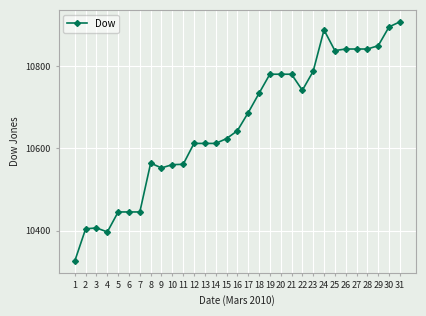

True or false: the data has more than 0 interior local peaks.

True